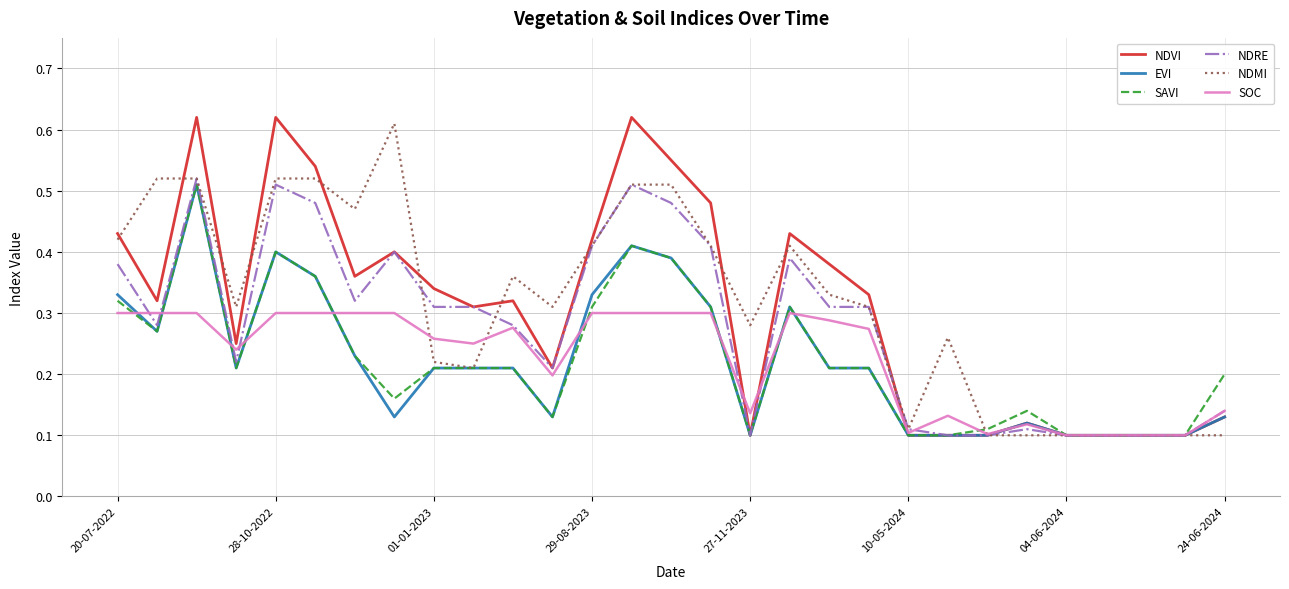

Which series has the widest spread of values?

NDVI